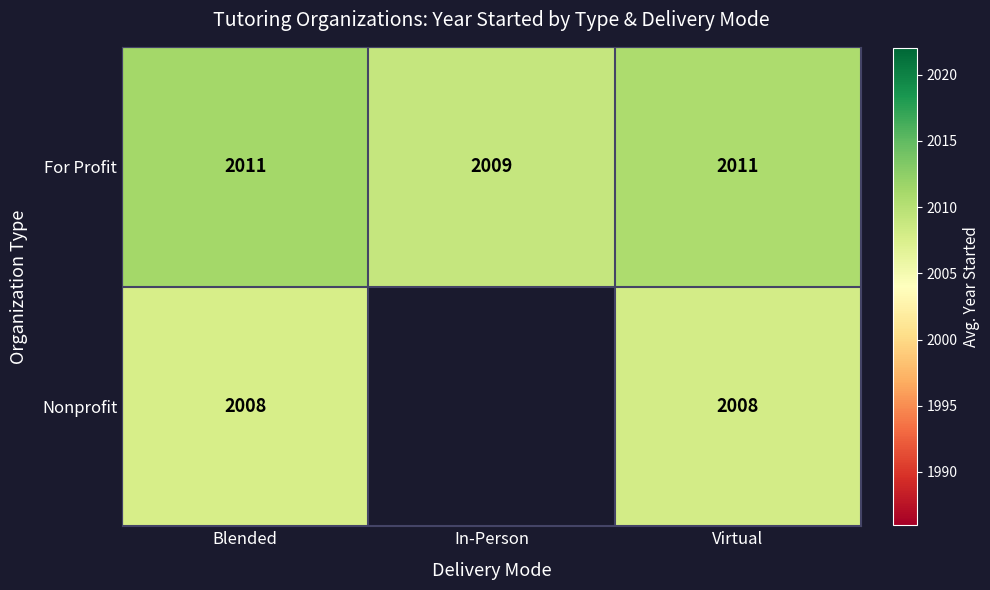

At Blended, list the series in order from smallest to largest.

Nonprofit, For Profit